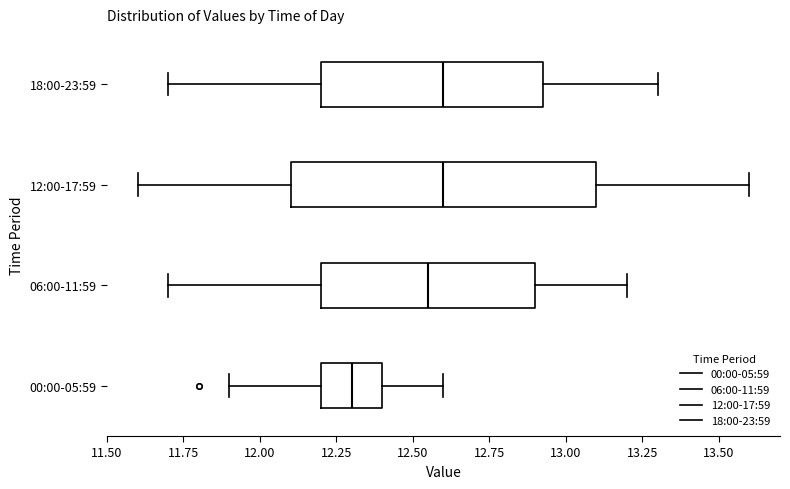

Reading bottom to top, read every box against the x-axis: the position of its median line, the range the box covers, and the ends of its whiskers. The values are not printed on the chart, so give them approximately, as read against the axis.

00:00-05:59: median 12.30, box 12.20 to 12.40, whiskers 11.90 to 12.60
06:00-11:59: median 12.55, box 12.20 to 12.90, whiskers 11.70 to 13.20
12:00-17:59: median 12.60, box 12.10 to 13.10, whiskers 11.60 to 13.60
18:00-23:59: median 12.60, box 12.20 to 12.95, whiskers 11.70 to 13.30